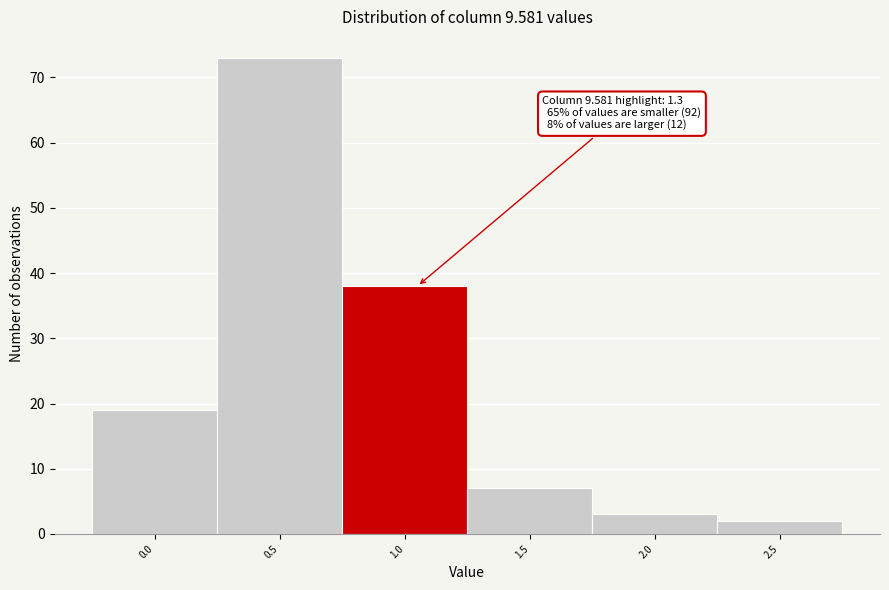

Reading left to right, transcribe all the data shown in this chart.

0.0=19	0.5=73	1.0=38	1.5=7	2.0=3	2.5=2